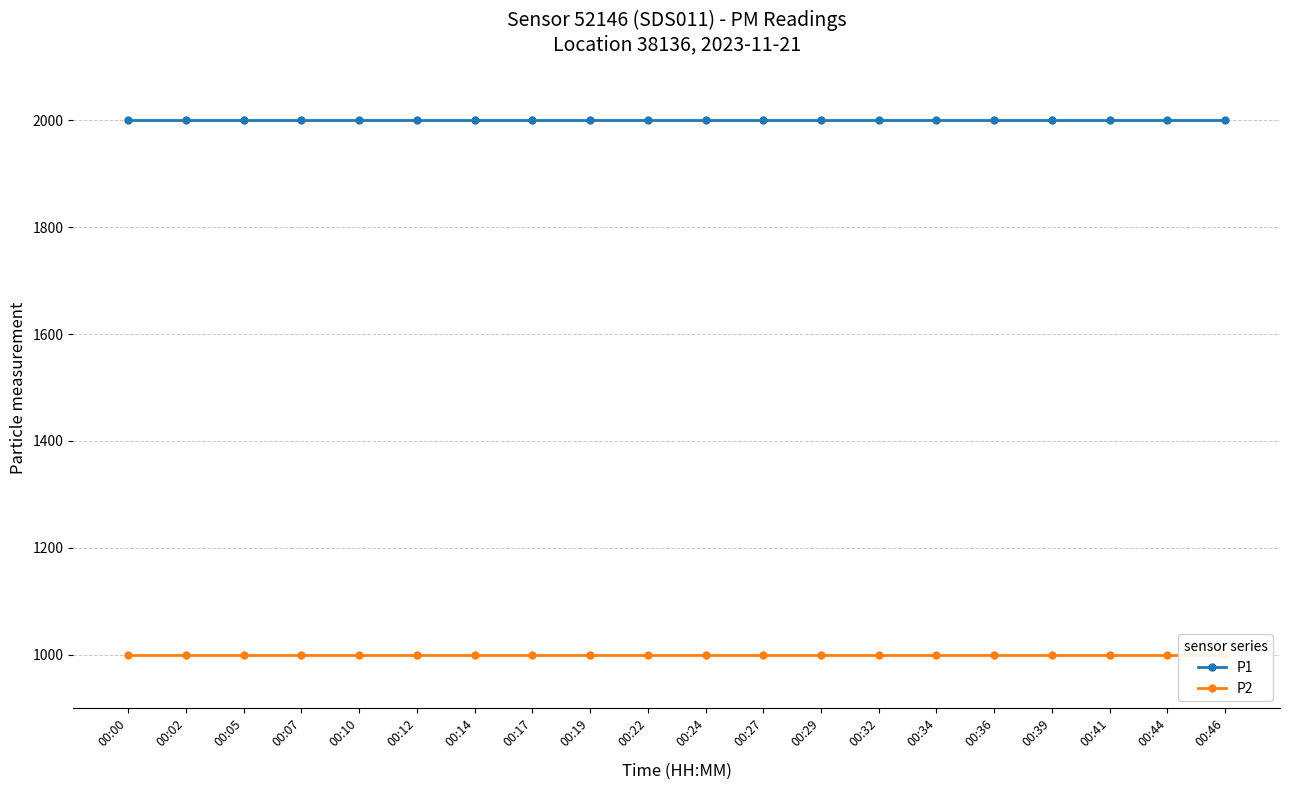

Reading left to right, what are all the values shown in this chart?

P1: 00:00=1999.9	00:02=1999.9	00:05=1999.9	00:07=1999.9	00:10=1999.9	00:12=1999.9	00:14=1999.9	00:17=1999.9	00:19=1999.9	00:22=1999.9	00:24=1999.9	00:27=1999.9	00:29=1999.9	00:32=1999.9	00:34=1999.9	00:36=1999.9	00:39=1999.9	00:41=1999.9	00:44=1999.9	00:46=1999.9
P2: 00:00=999.9	00:02=999.9	00:05=999.9	00:07=999.9	00:10=999.9	00:12=999.9	00:14=999.9	00:17=999.9	00:19=999.9	00:22=999.9	00:24=999.9	00:27=999.9	00:29=999.9	00:32=999.9	00:34=999.9	00:36=999.9	00:39=999.9	00:41=999.9	00:44=999.9	00:46=999.9